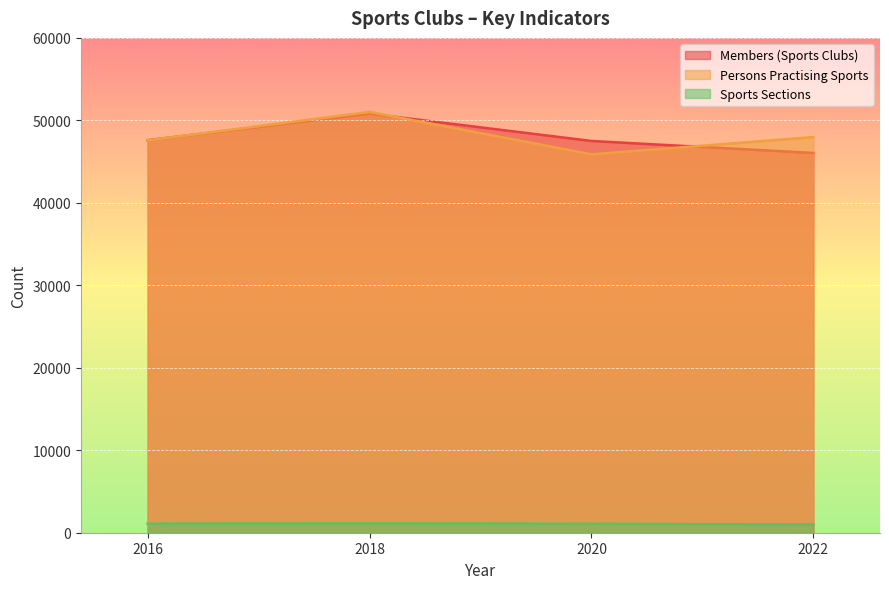

Which series has the largest total across all categories?

Persons Practising Sports